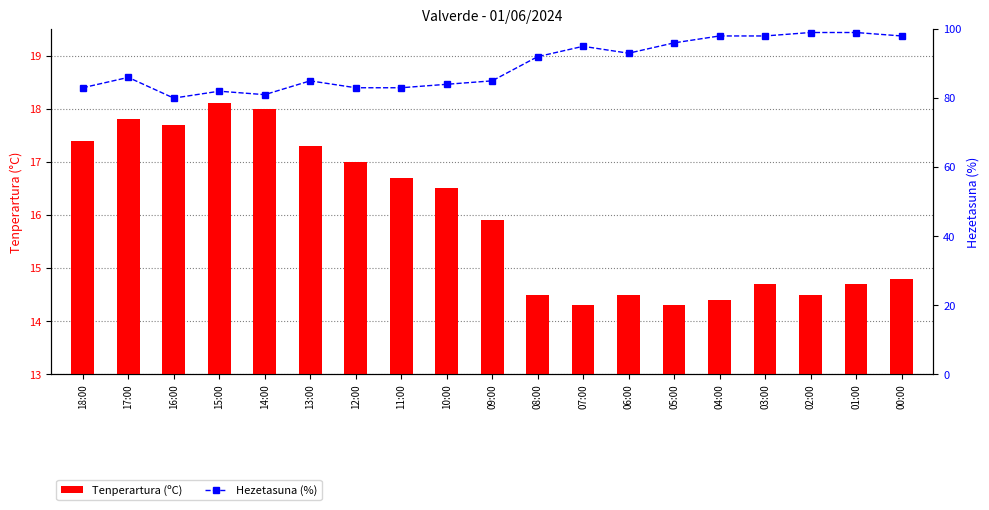

Which series has the widest spread of values?

Hezetasuna (%)